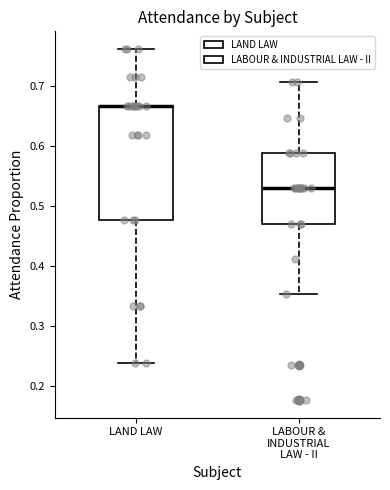

Which box is the tallest, from its lower edge to its upper edge?

LAND LAW